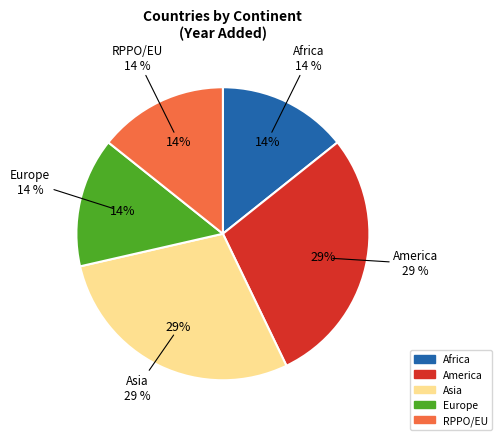

Combined, do America (Chile) and Africa account for over 50%?

No